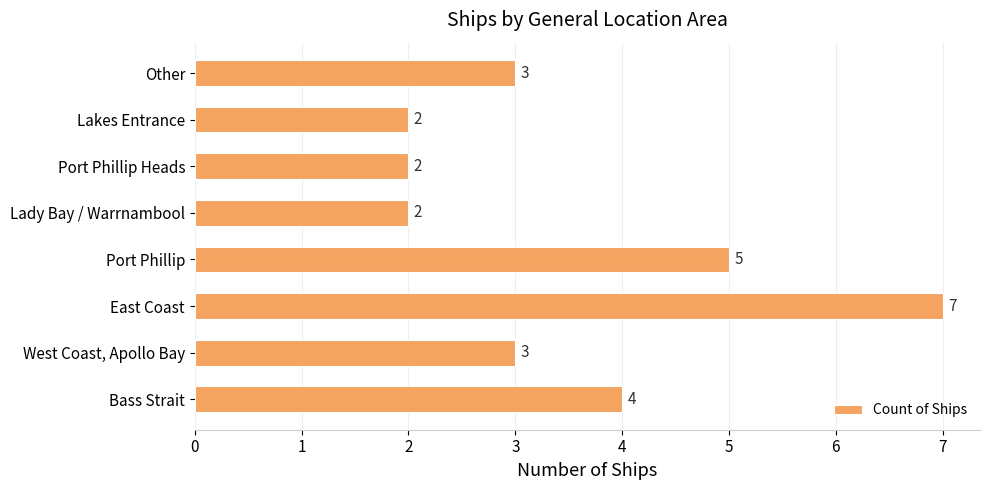

What is the maximum value shown in the chart?

7